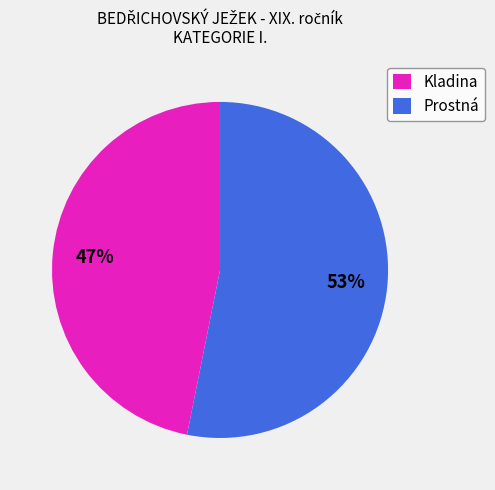

Is there any slice that represents more than half of the pie?

Yes